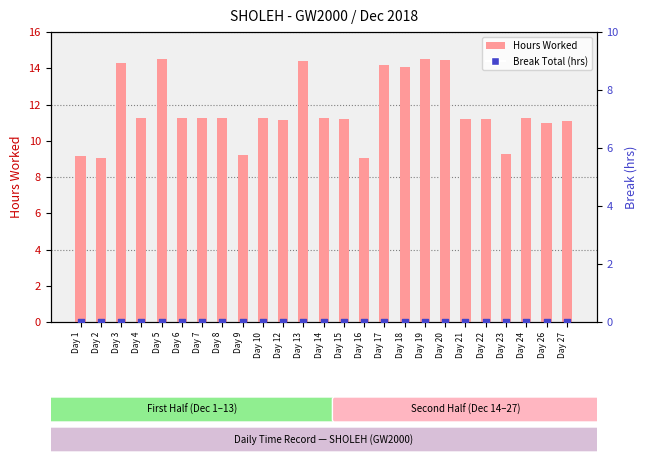

Which series contains the lowest Y value?

Break Total